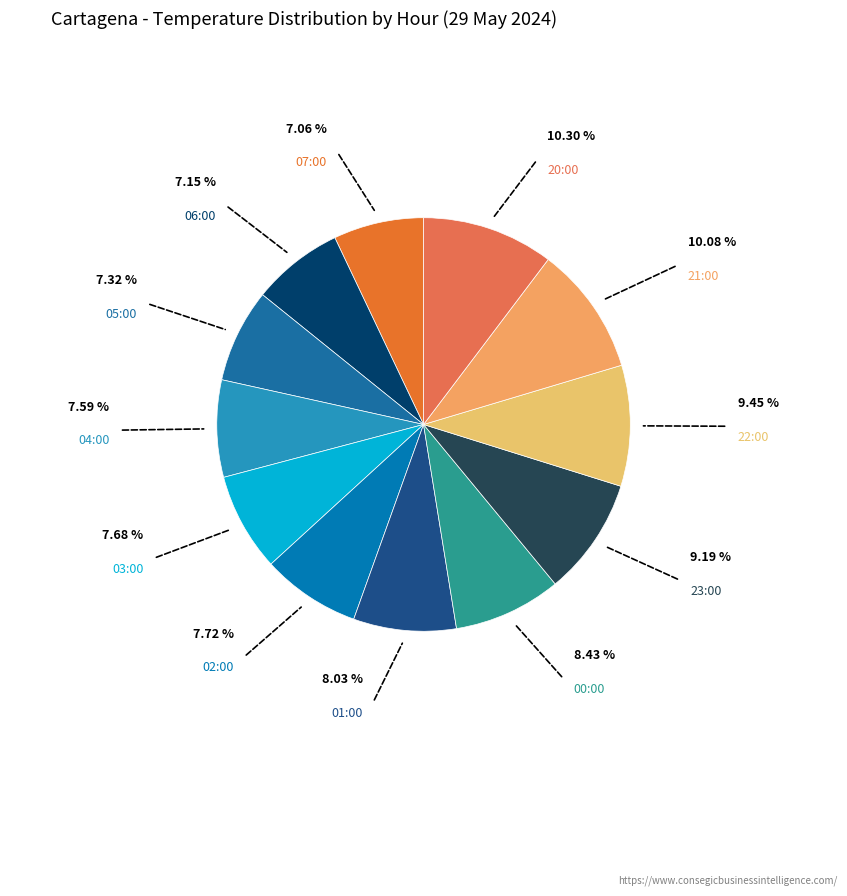

How many slices are in this pie chart?

12